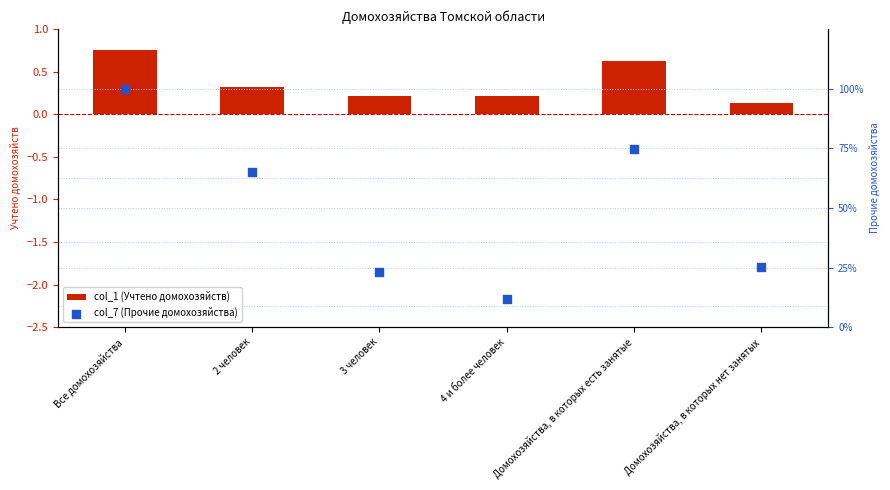

What are all the series names shown in the legend?

col_1 (Учтено домохозяйств), col_7 (Прочие домохозяйства)